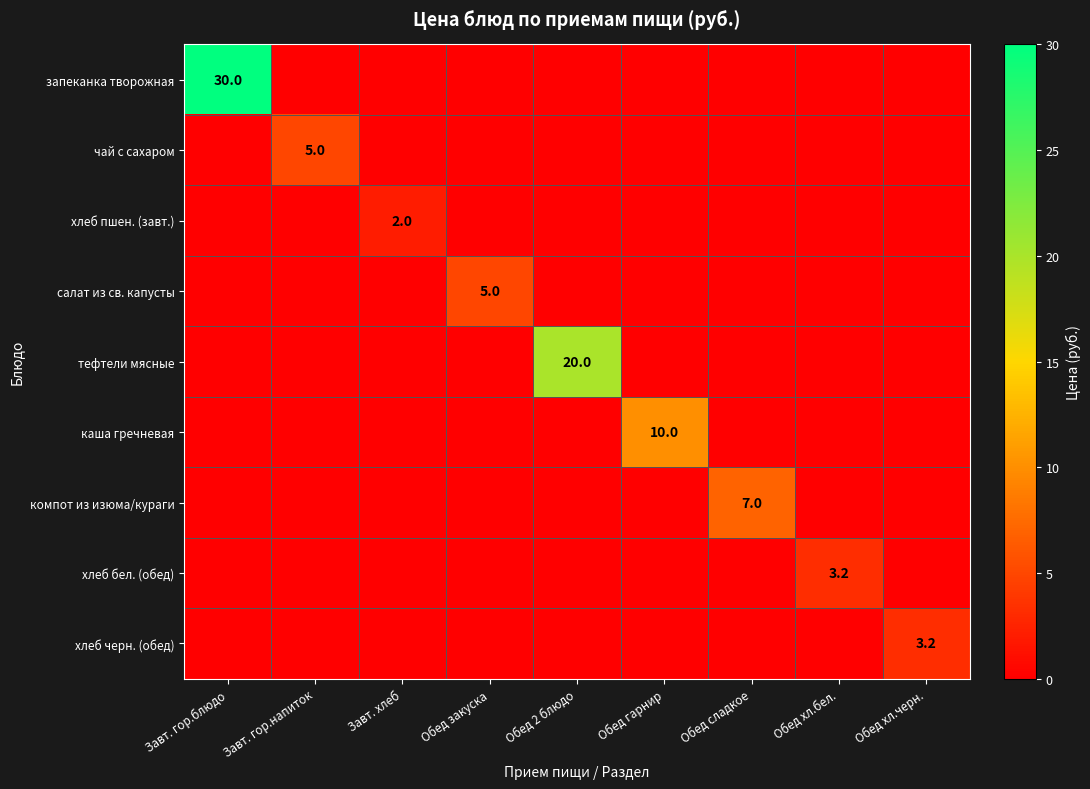

The хлеб черн. (обед) series shows -1.5 at Завт. гор.блюдо. True or false?

False